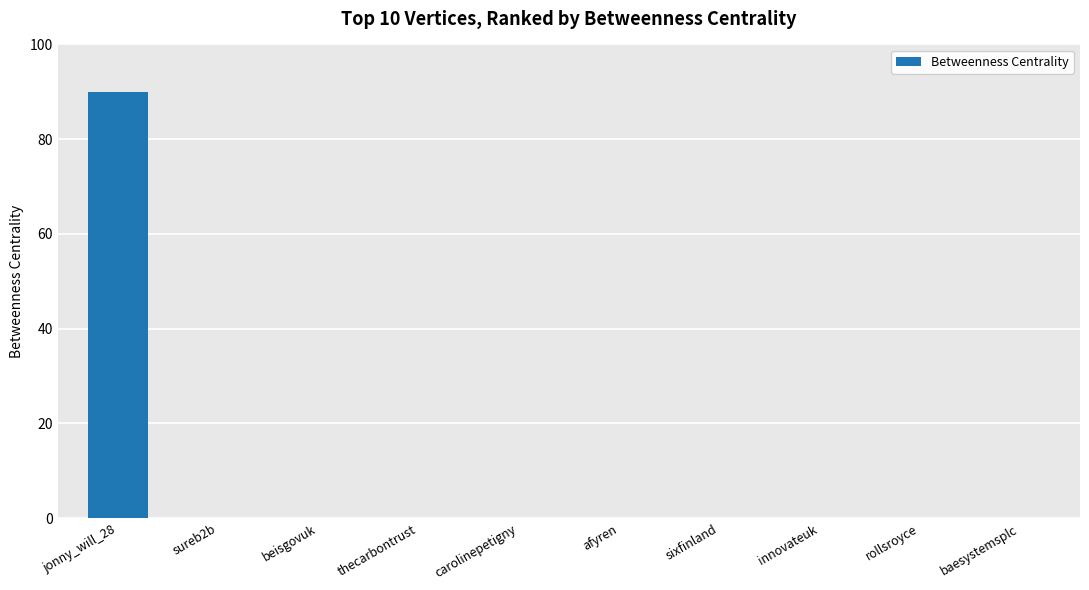

Is it true that the value at beisgovuk is 0?

True